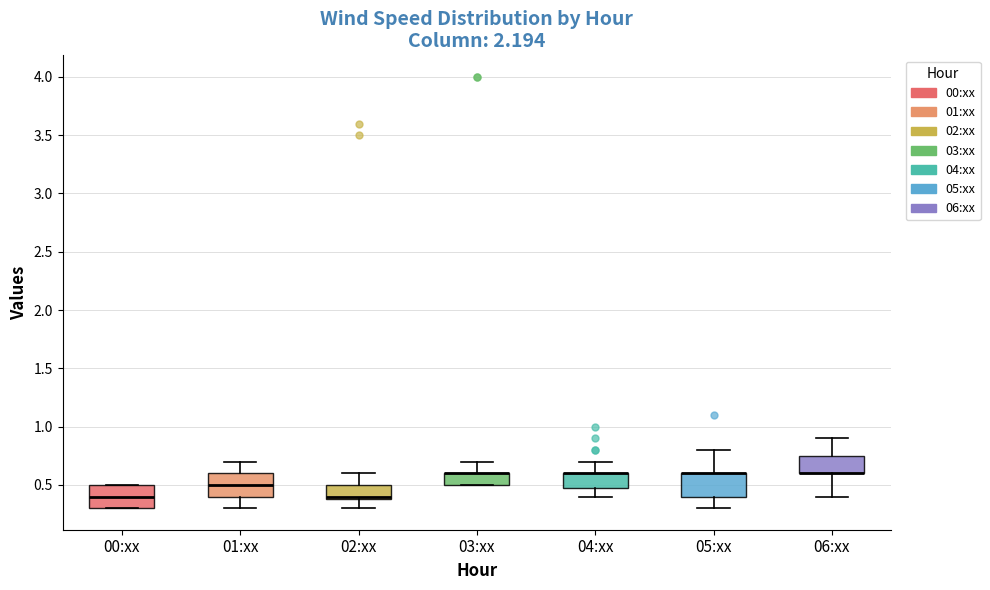

Reading left to right, transcribe this box plot: for each box, give where its median line is, the range the box spans, and where its two whiskers end, as read against the y-axis. The values are not printed on the chart, so give them approximately, as read against the axis.

00:xx: median 0.40, box 0.30 to 0.50, whiskers 0.30 to 0.50
01:xx: median 0.50, box 0.40 to 0.60, whiskers 0.30 to 0.70
02:xx: median 0.40 (just above the box's lower edge), box 0.40 to 0.50, whiskers 0.30 to 0.60
03:xx: median 0.60 (drawn on the box's upper edge), box 0.50 to 0.60, whiskers 0.50 to 0.70
04:xx: median 0.60 (drawn on the box's upper edge), box 0.50 to 0.60, whiskers 0.40 to 0.70
05:xx: median 0.60 (drawn on the box's upper edge), box 0.40 to 0.60, whiskers 0.30 to 0.80
06:xx: median 0.60 (drawn on the box's lower edge), box 0.60 to 0.75, whiskers 0.40 to 0.90